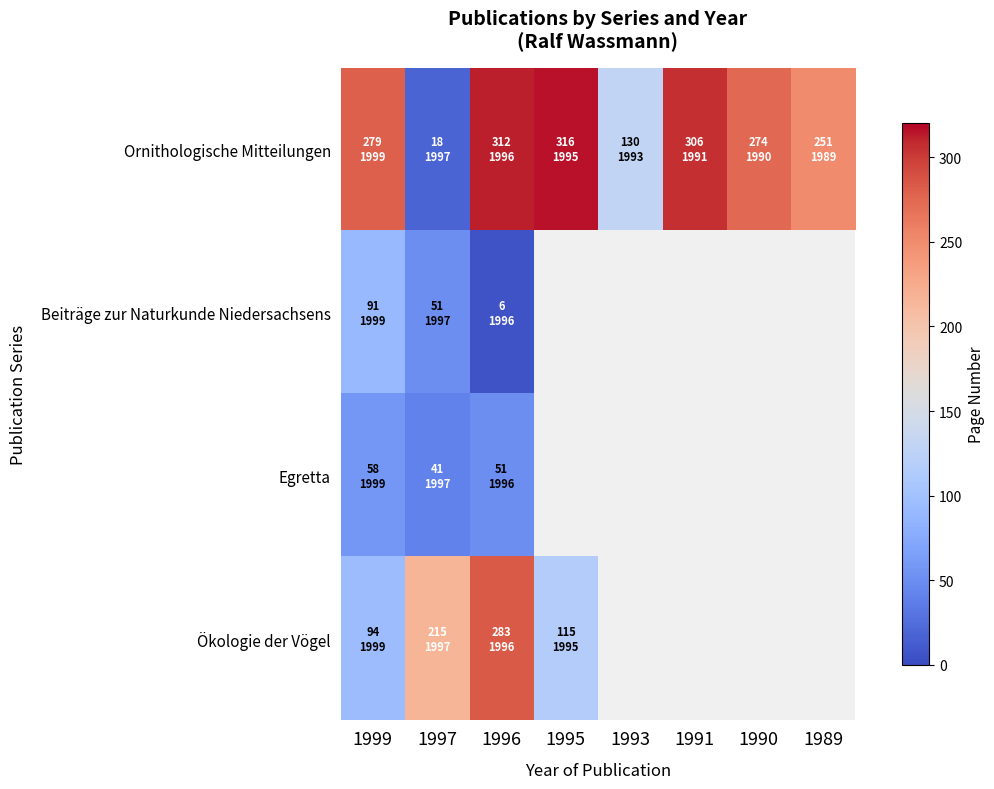

How many series are shown in this chart?

4